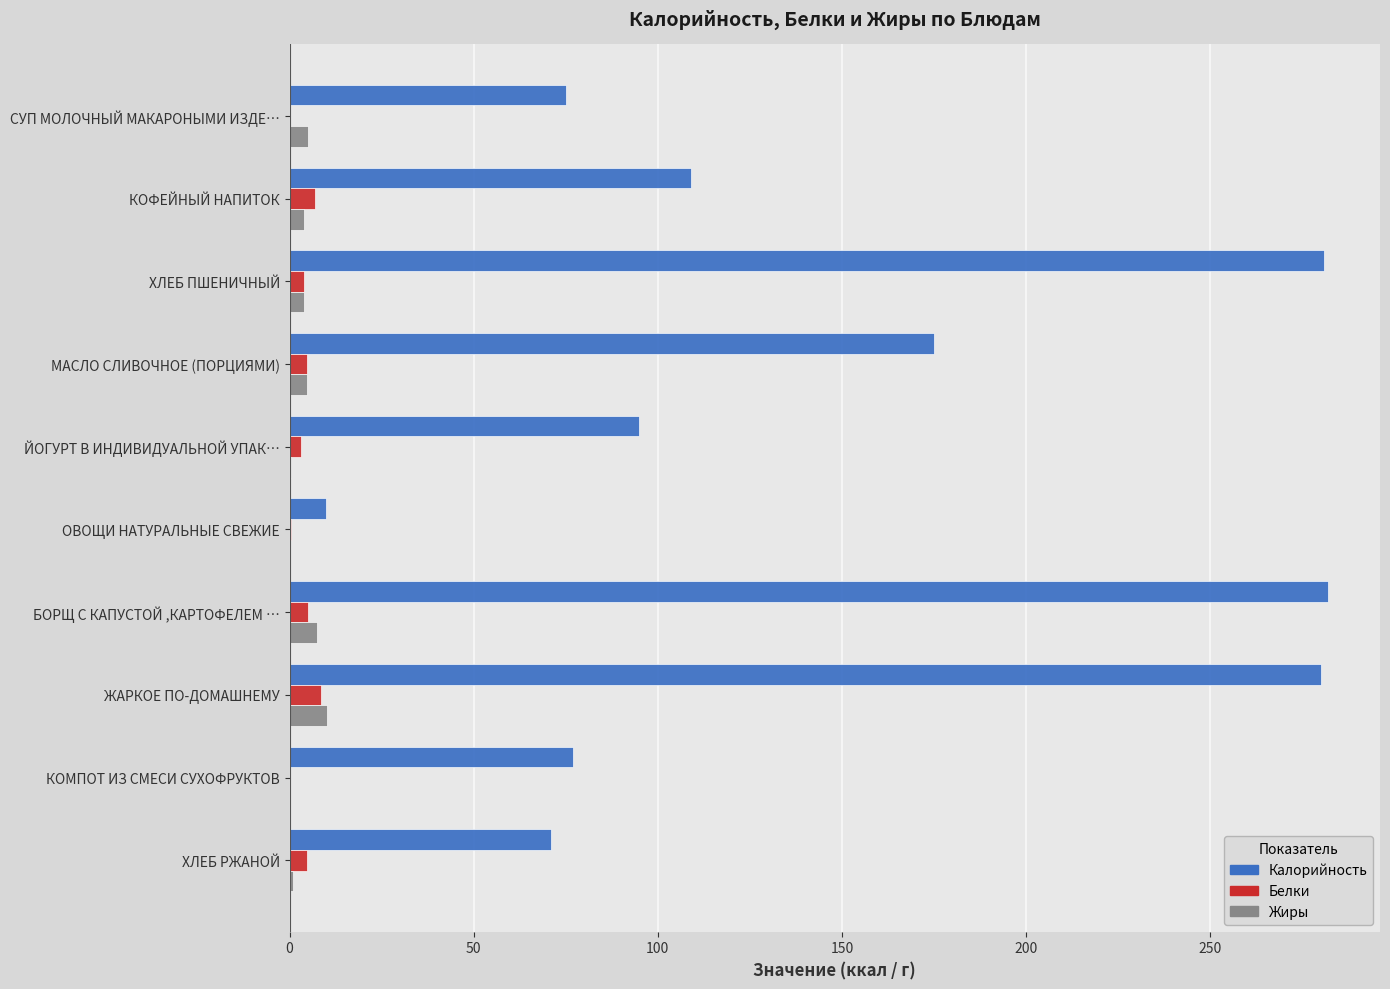

Which series changed the most between СУП МОЛОЧНЫЙ МАКАРОНЫМИ ИЗДЕ… and КОФЕЙНЫЙ НАПИТОК?

Калорийность